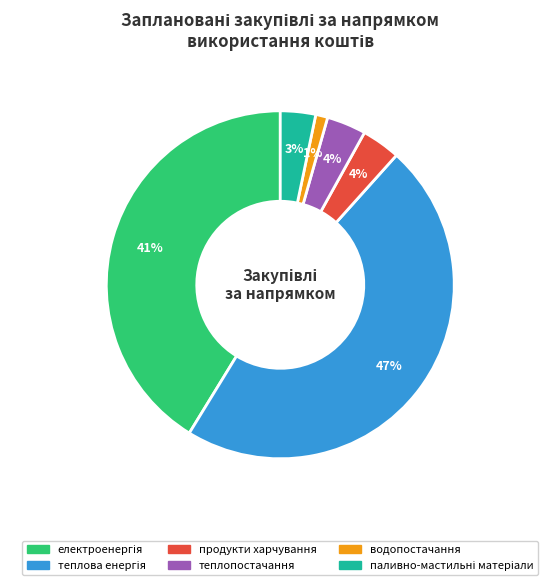

To the nearest percent, what percentage of the pie is продукти харчування?

4%